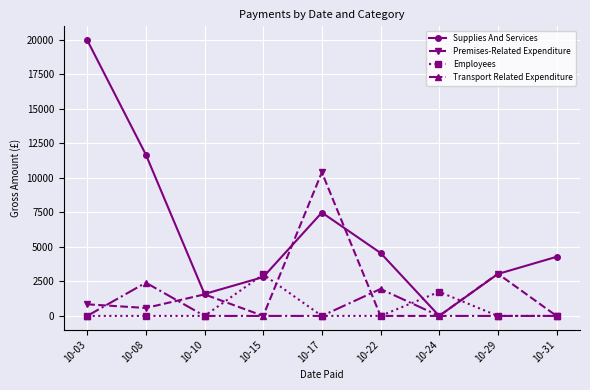

Reading left to right, list all the values displayed in this chart.

Supplies And Services: 19956.4	11673.1	1588.5	2810.6	7479.6	4557.3	0.0	3035.4	4275.9
Premises-Related Expenditure: 840.2	575.0	1558.5	0.0	10391.4	0.0	0.0	3055.3	0.0
Employees: 0.0	0.0	0.0	3003.1	0.0	0.0	1743.7	0.0	0.0
Transport Related Expenditure: 0.0	2404.4	0.0	0.0	0.0	1950.0	0.0	0.0	0.0